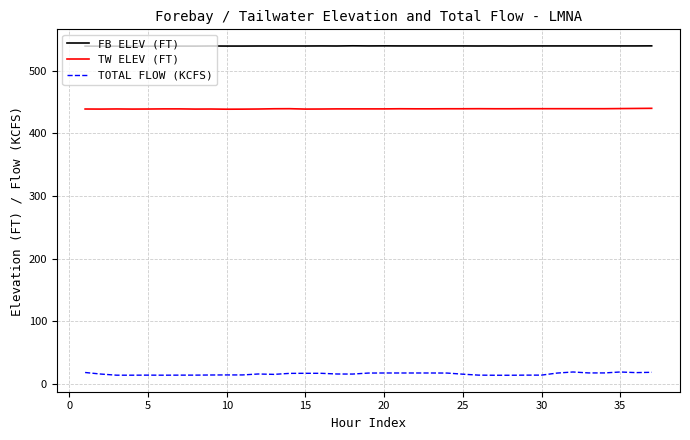

Which series has the largest total across all categories?

FB ELEV (FT)